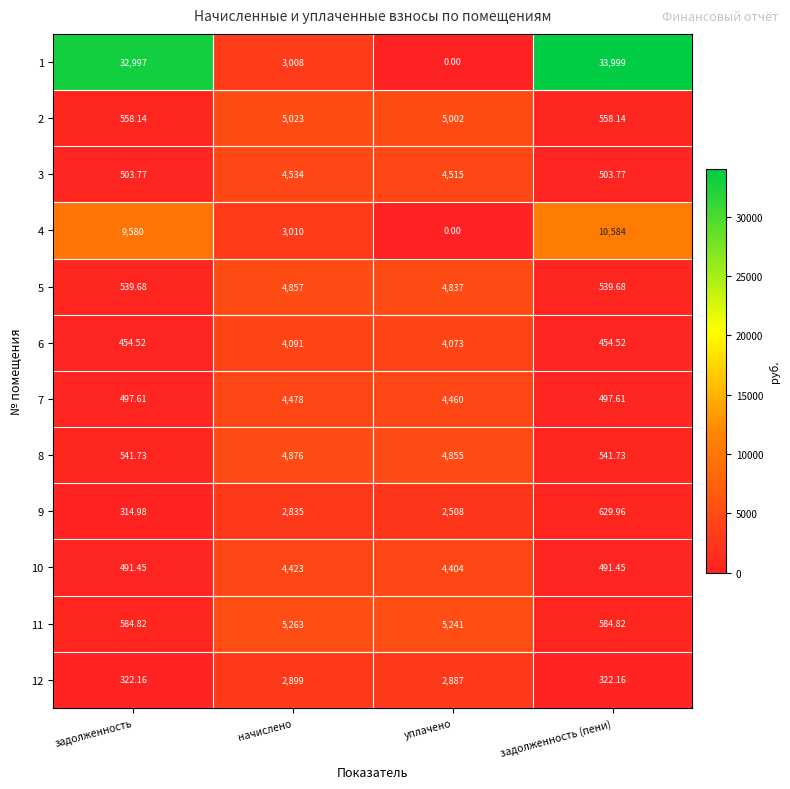

At which category is the sum across all series the highest?

задолженность (пени)